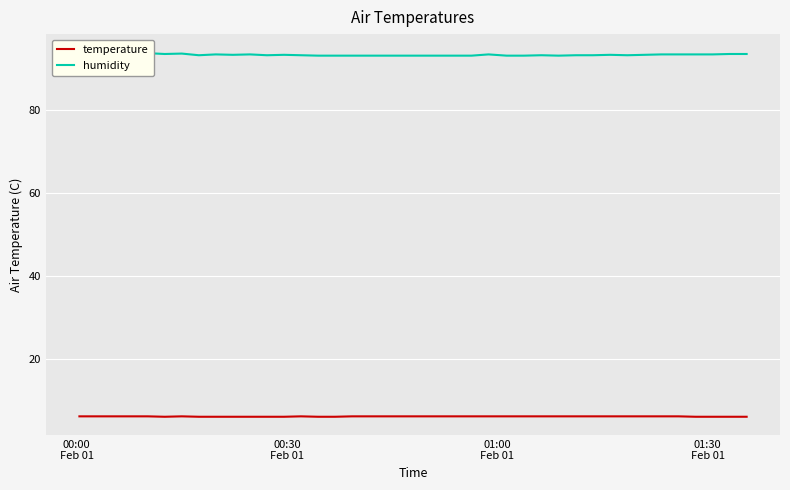

What is the lowest value of the temperature series?

6.1